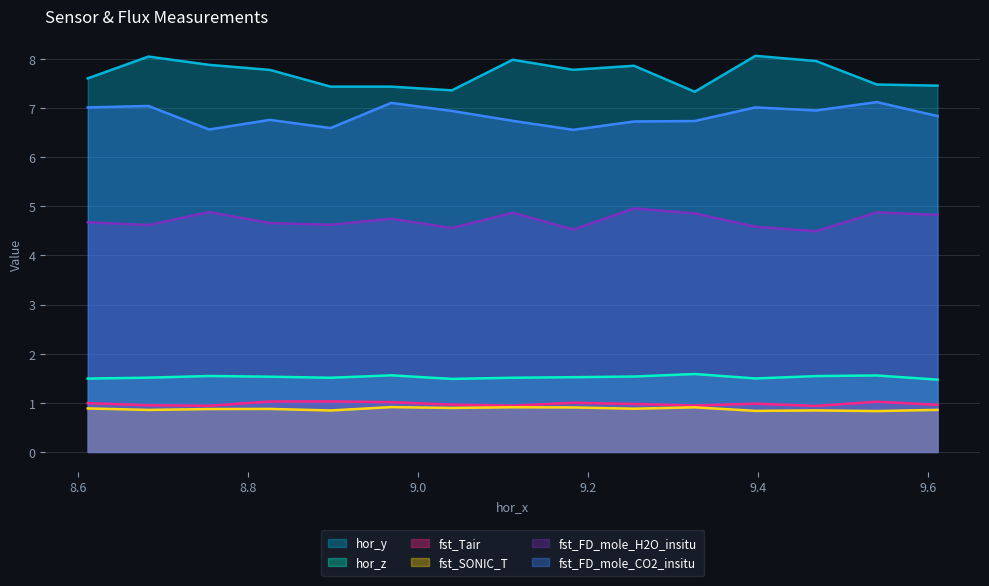

What value does the fst_SONIC_T series have at 4?

0.9